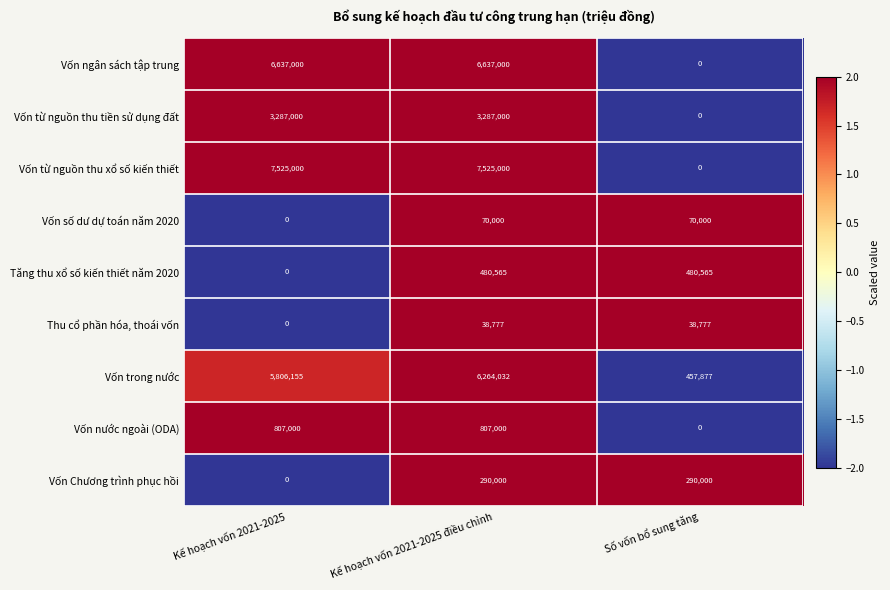

Where is Vốn số dư dự toán năm 2020 nearest to the value 35000?

Kế hoạch vốn 2021-2025